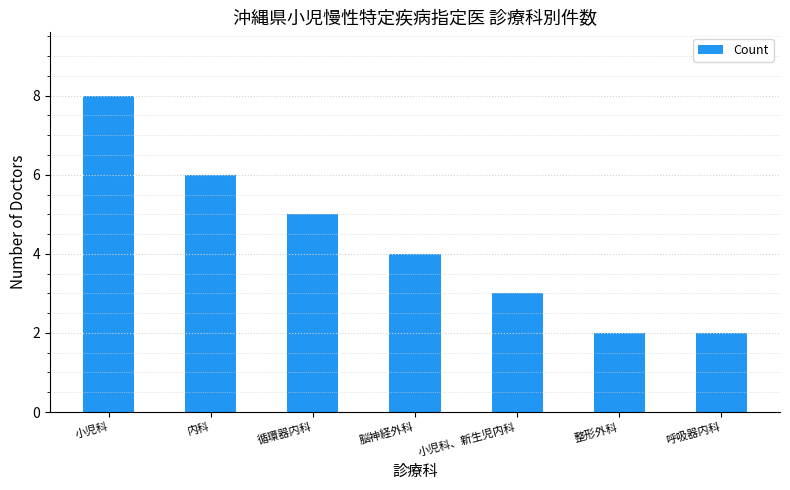

What is the label of the 1st bar from the right?

呼吸器内科